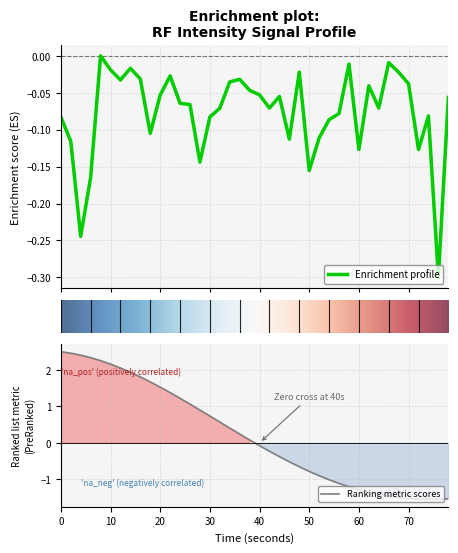

What is the highest value of the Ranking metric scores series?

2.5